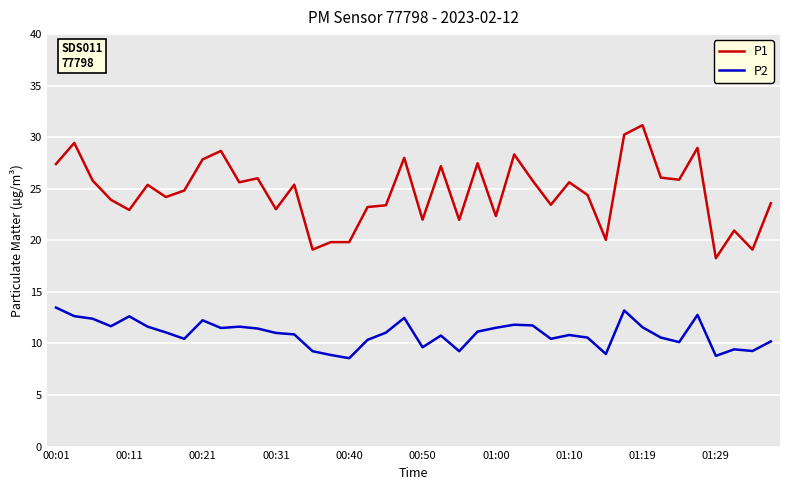

How many values in the P1 series exceed 25?

20